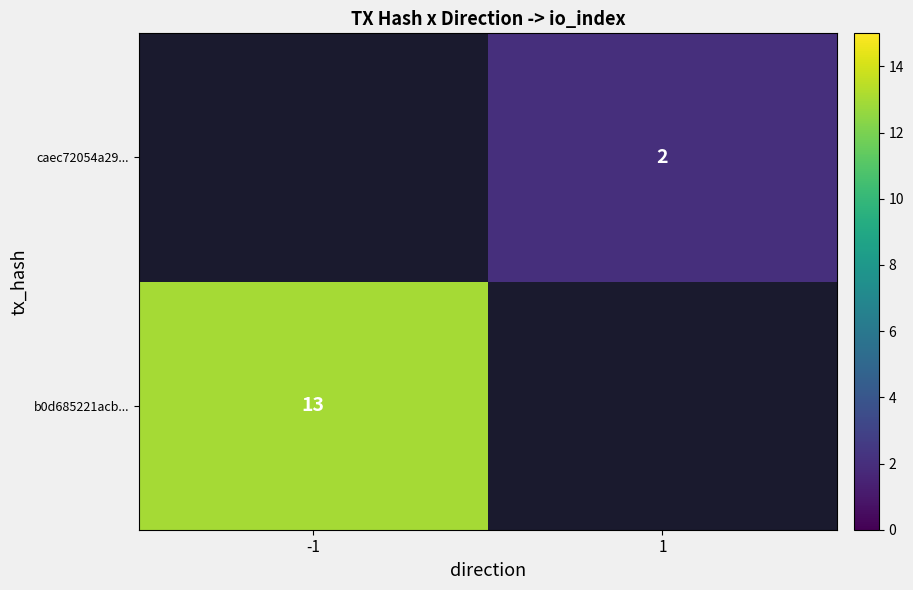

Count the number of data series in this chart.

2